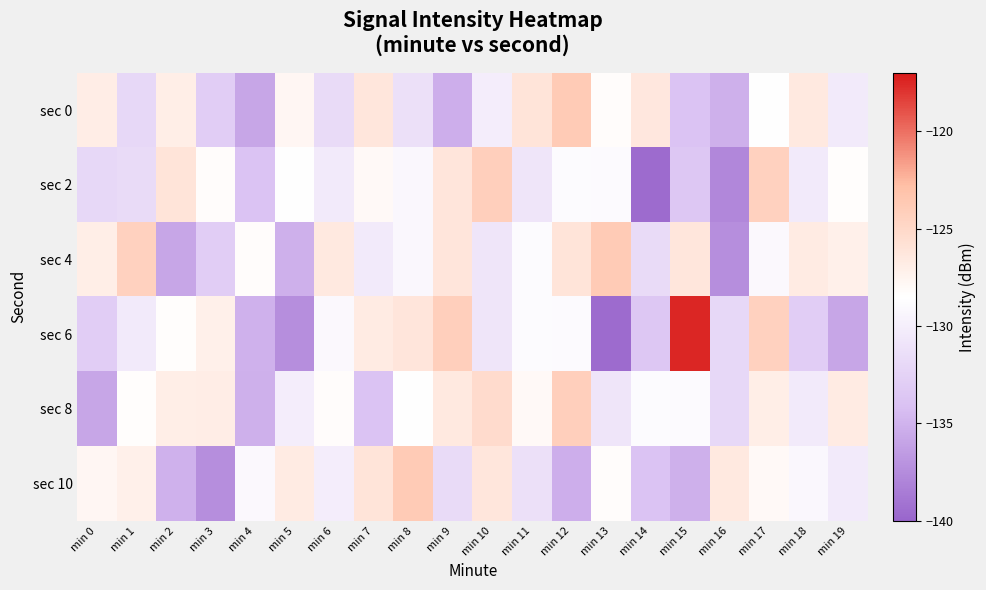

Reading left to right, what are all the values shown in this chart?

sec 0: min 0=-127.0	min 1=-132.0	min 2=-127.1	min 3=-132.9	min 4=-135.8	min 5=-127.8	min 6=-131.7	min 7=-126.3	min 8=-131.2	min 9=-135.3	min 10=-130.1	min 11=-126.1	min 12=-123.9	min 13=-128.3	min 14=-126.4	min 15=-133.8	min 16=-135.2	min 17=-128.5	min 18=-126.5	min 19=-130.3
sec 2: min 0=-132.0	min 1=-131.7	min 2=-126.1	min 3=-128.3	min 4=-133.8	min 5=-128.5	min 6=-130.3	min 7=-128.0	min 8=-129.1	min 9=-126.2	min 10=-124.3	min 11=-130.8	min 12=-128.8	min 13=-128.9	min 14=-139.6	min 15=-133.5	min 16=-137.8	min 17=-124.4	min 18=-130.3	min 19=-128.3
sec 4: min 0=-127.1	min 1=-124.4	min 2=-135.8	min 3=-132.9	min 4=-128.3	min 5=-135.2	min 6=-126.5	min 7=-130.3	min 8=-129.1	min 9=-126.2	min 10=-130.8	min 11=-128.8	min 12=-126.1	min 13=-123.9	min 14=-131.7	min 15=-126.3	min 16=-137.4	min 17=-129.1	min 18=-126.8	min 19=-127.2
sec 6: min 0=-132.9	min 1=-130.3	min 2=-128.3	min 3=-127.2	min 4=-135.1	min 5=-137.4	min 6=-129.1	min 7=-126.8	min 8=-126.2	min 9=-124.3	min 10=-130.8	min 11=-128.8	min 12=-128.9	min 13=-139.6	min 14=-133.5	min 15=-117.5	min 16=-132.0	min 17=-124.4	min 18=-132.9	min 19=-135.8
sec 8: min 0=-135.8	min 1=-128.3	min 2=-127.1	min 3=-127.0	min 4=-135.2	min 5=-130.1	min 6=-128.3	min 7=-133.8	min 8=-128.5	min 9=-126.5	min 10=-125.3	min 11=-128.0	min 12=-124.3	min 13=-130.8	min 14=-128.8	min 15=-128.9	min 16=-132.0	min 17=-127.1	min 18=-130.3	min 19=-126.8
sec 10: min 0=-127.8	min 1=-127.2	min 2=-135.1	min 3=-137.4	min 4=-129.1	min 5=-126.8	min 6=-130.1	min 7=-126.1	min 8=-123.9	min 9=-131.7	min 10=-126.3	min 11=-131.2	min 12=-135.3	min 13=-128.3	min 14=-133.8	min 15=-135.2	min 16=-126.5	min 17=-128.0	min 18=-129.1	min 19=-130.3